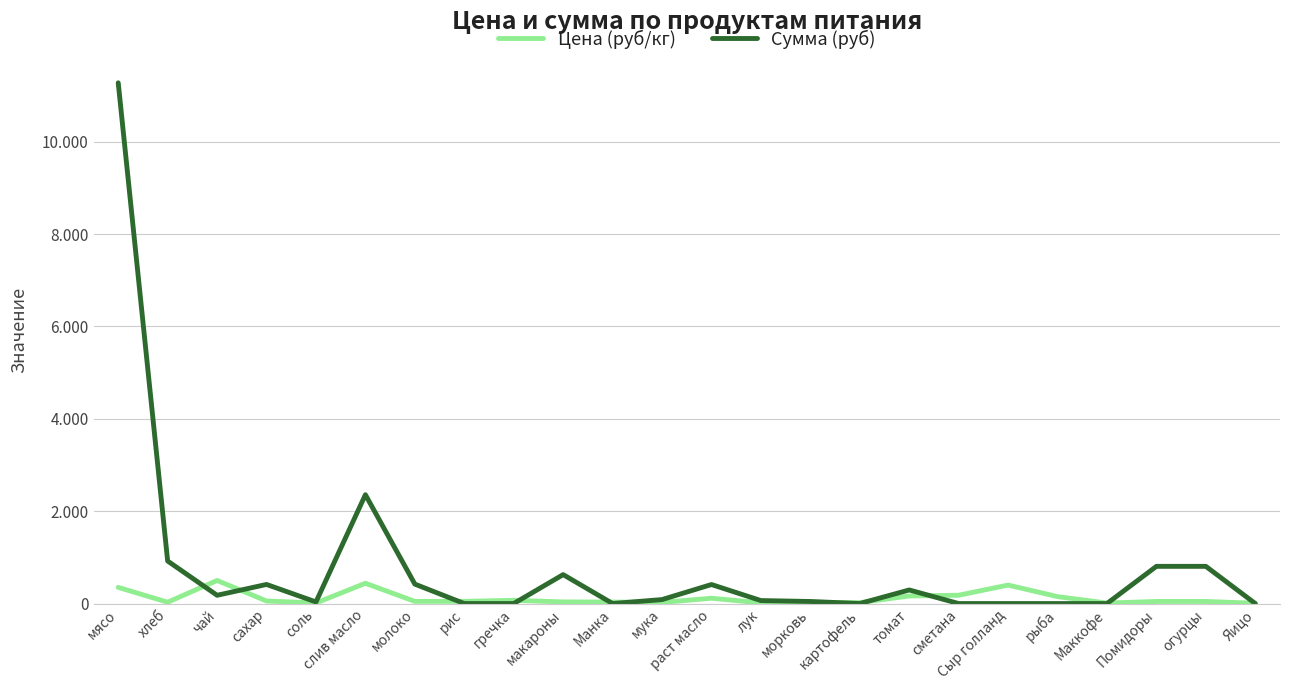

Does the chart display data point markers on the line(s)?

No